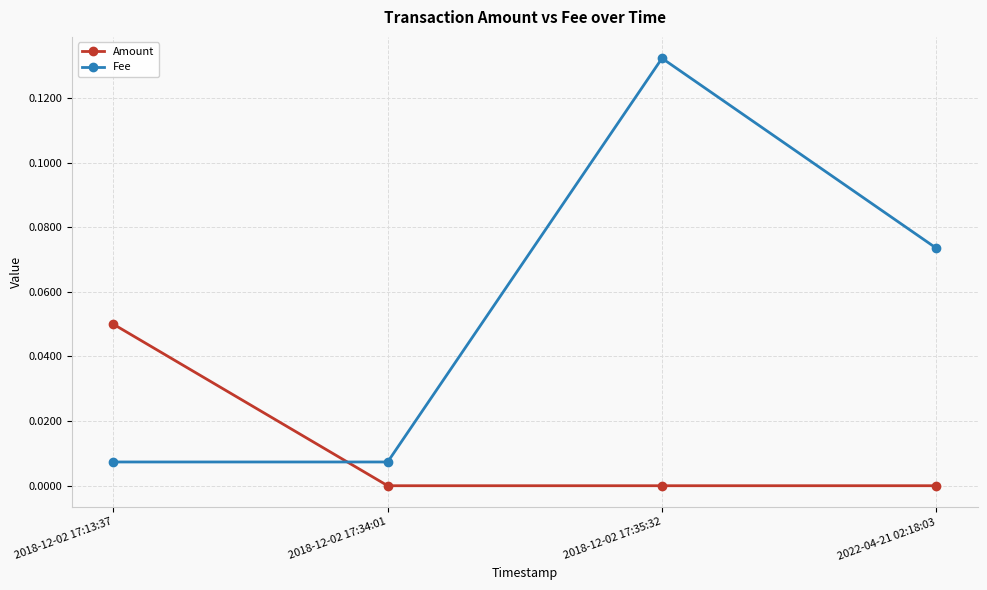

Where do Fee and Amount first cross each other?

2018-12-02 17:13:37 and 2018-12-02 17:34:01